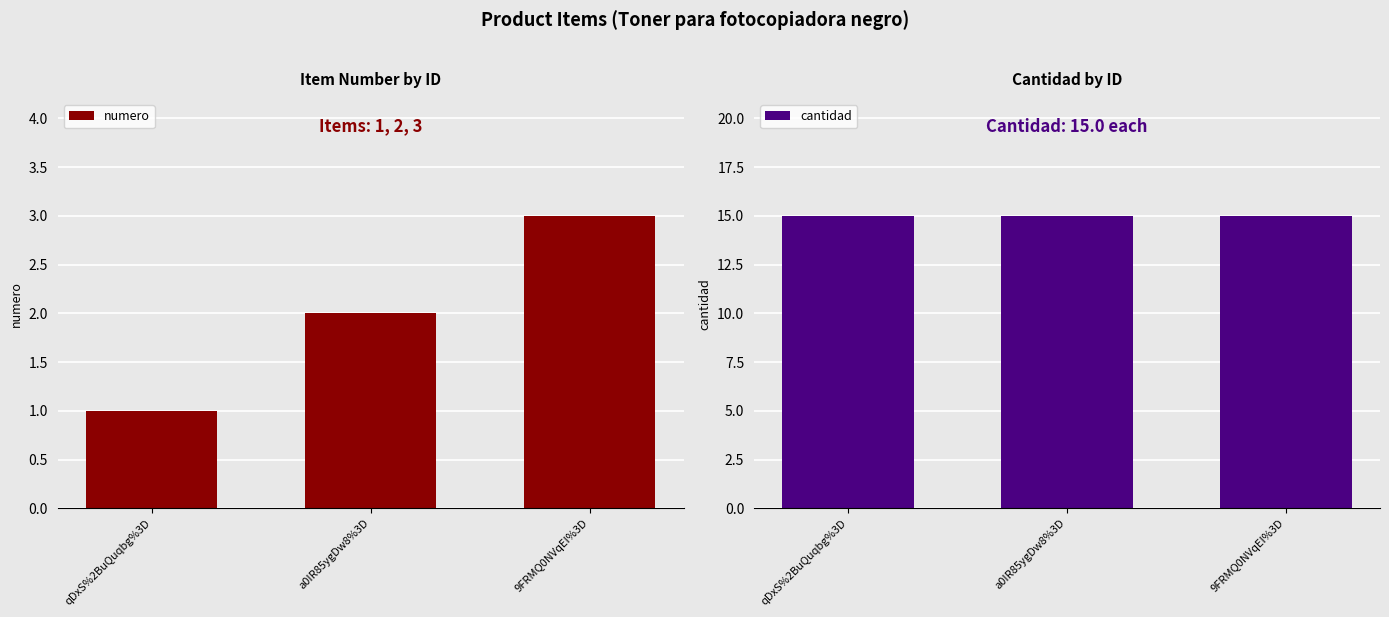

Reading right to left, transcribe all the data shown in this chart.

numero: 9FRMQ0NVqEI%3D=3	a0IR85ygDw8%3D=2	qDxS%2BuQuqbg%3D=1
cantidad: 9FRMQ0NVqEI%3D=15	a0IR85ygDw8%3D=15	qDxS%2BuQuqbg%3D=15